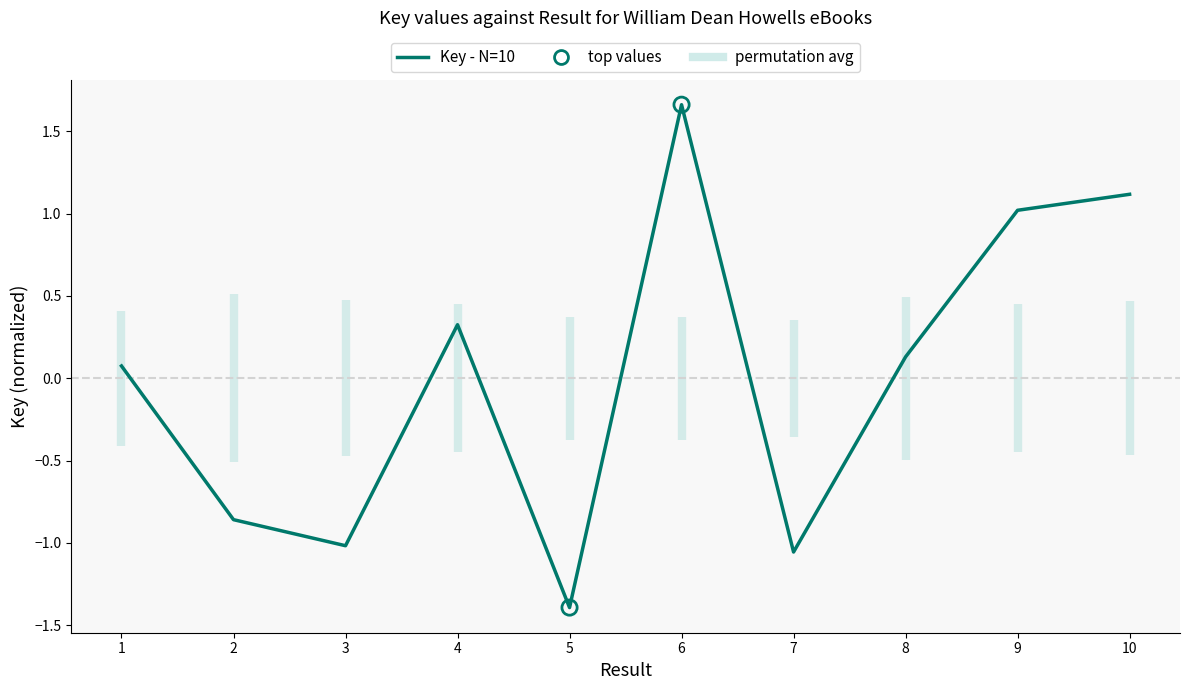

What is the change in value from 8 to 10?

+1.0